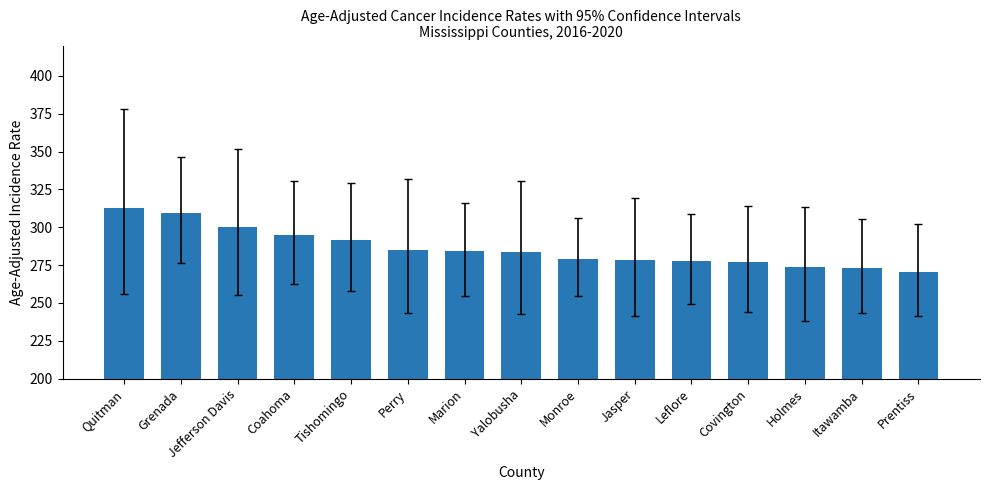

Does the chart contain stacked bars?

No